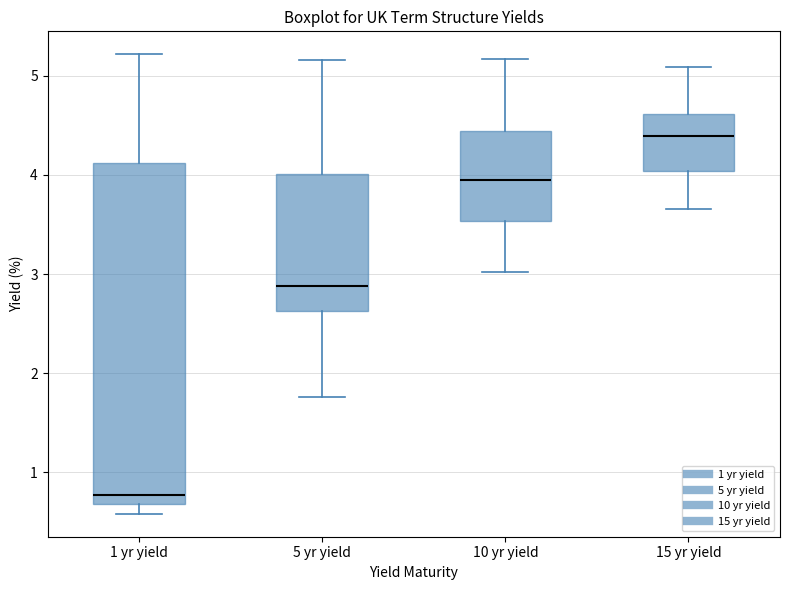

Which box has the highest median line?

15 yr yield